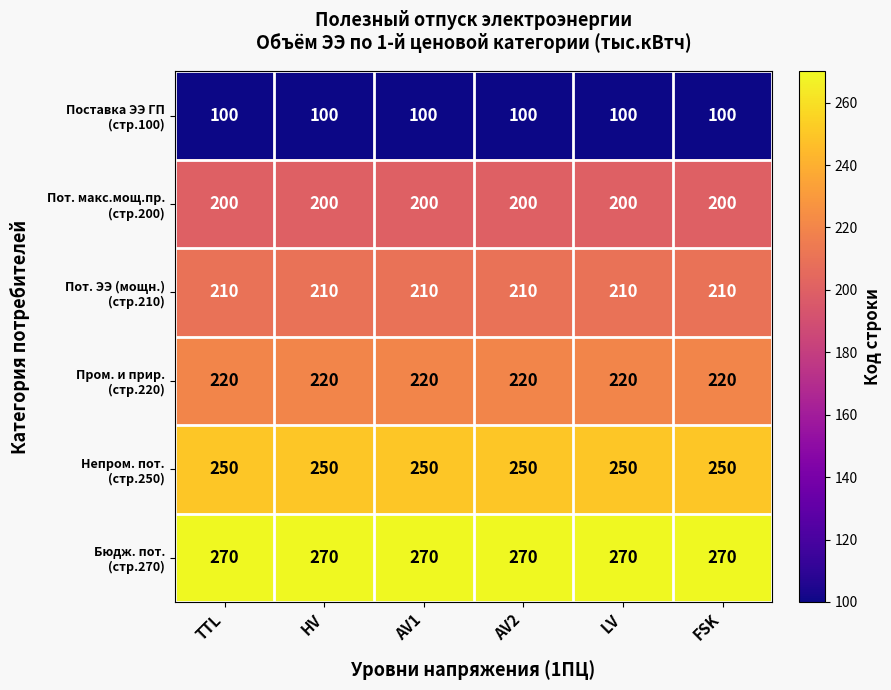

What is the smallest value displayed?

100